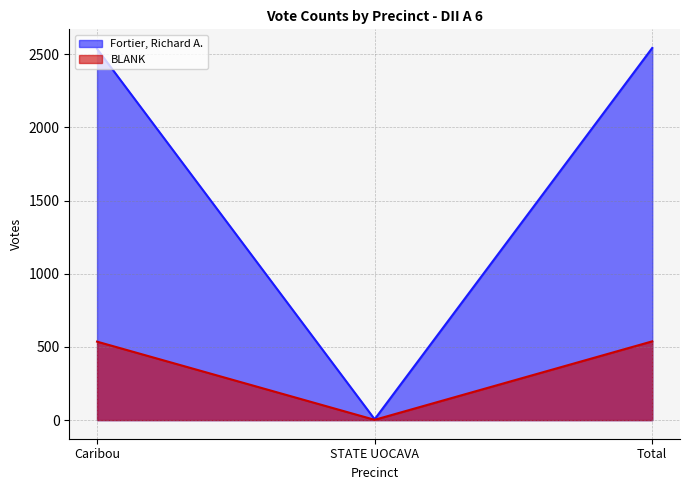

Which series has the largest range (max minus min)?

Fortier, Richard A.